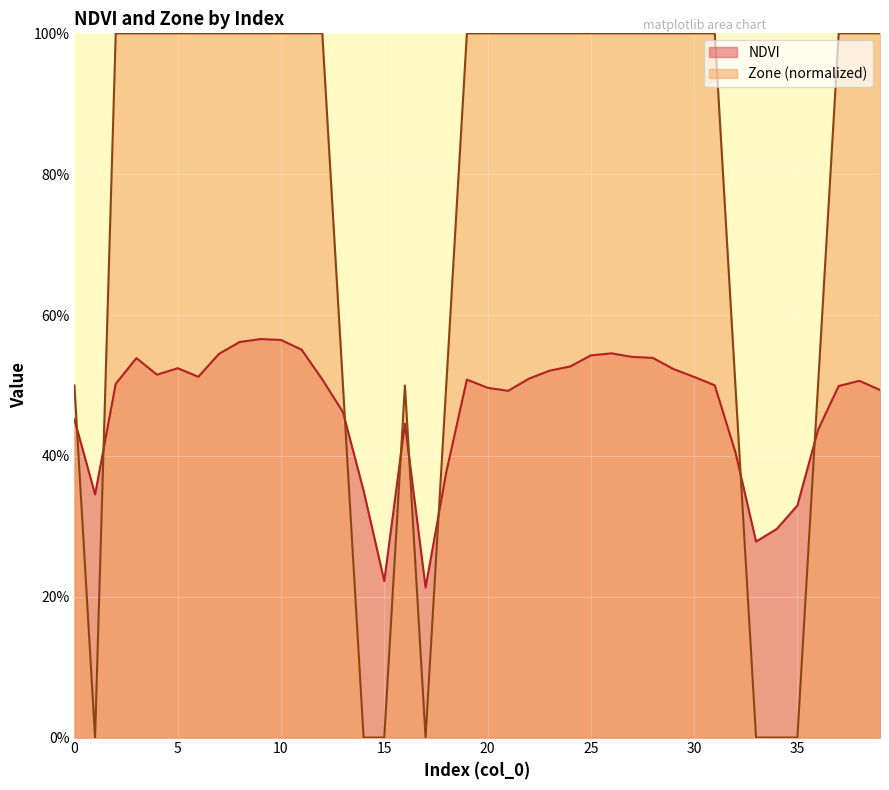

The value of Zone at 15 is -0.4. True or false?

False